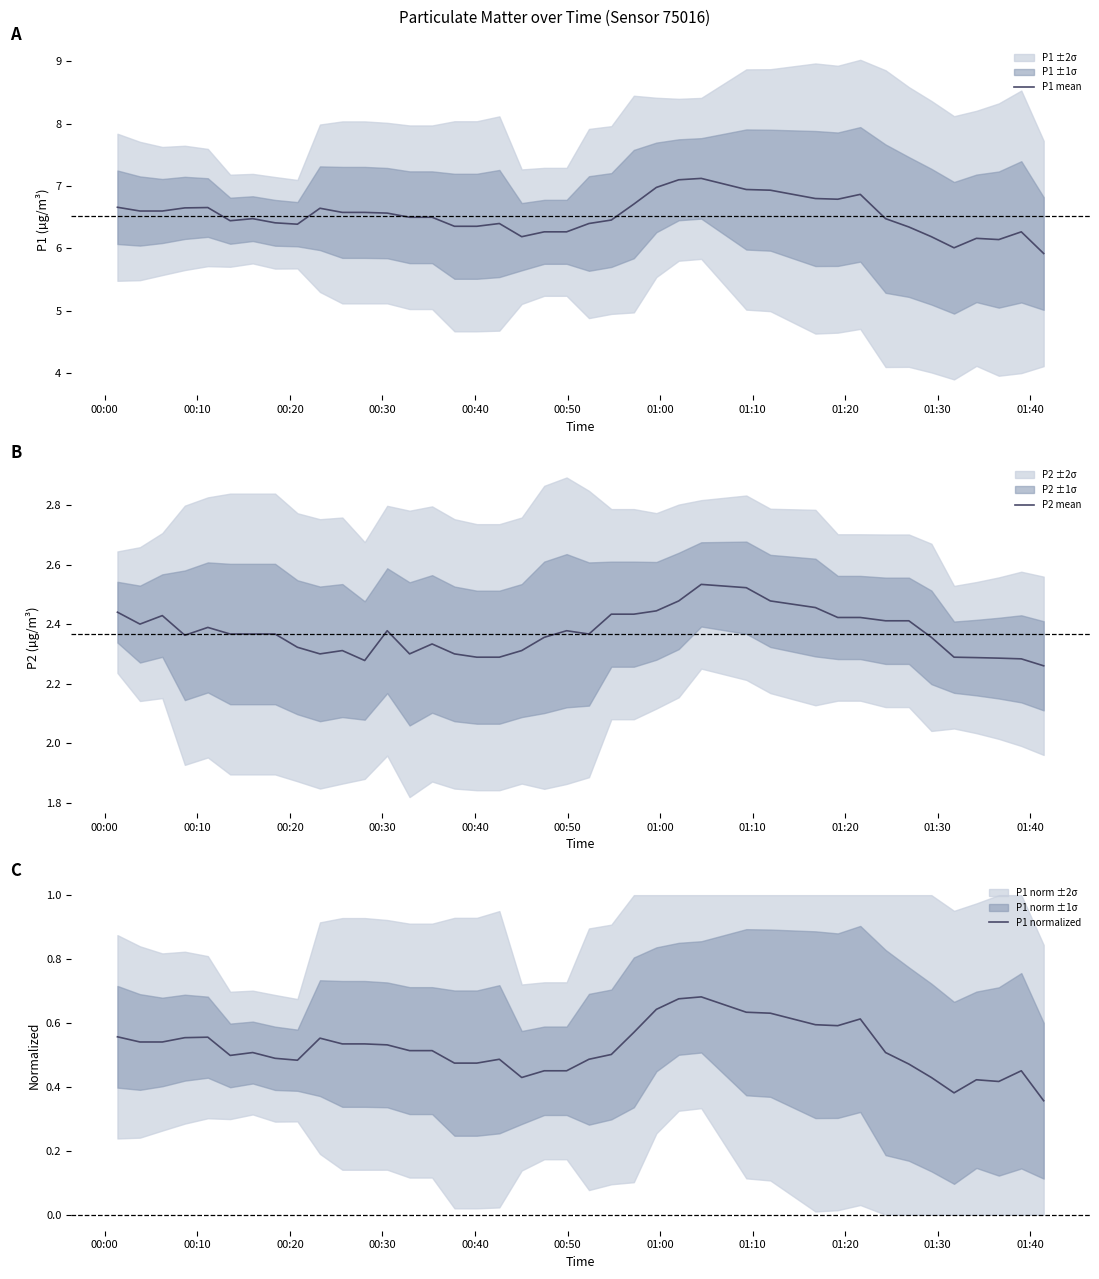

What is the highest value of the P2 mean series?

2.5